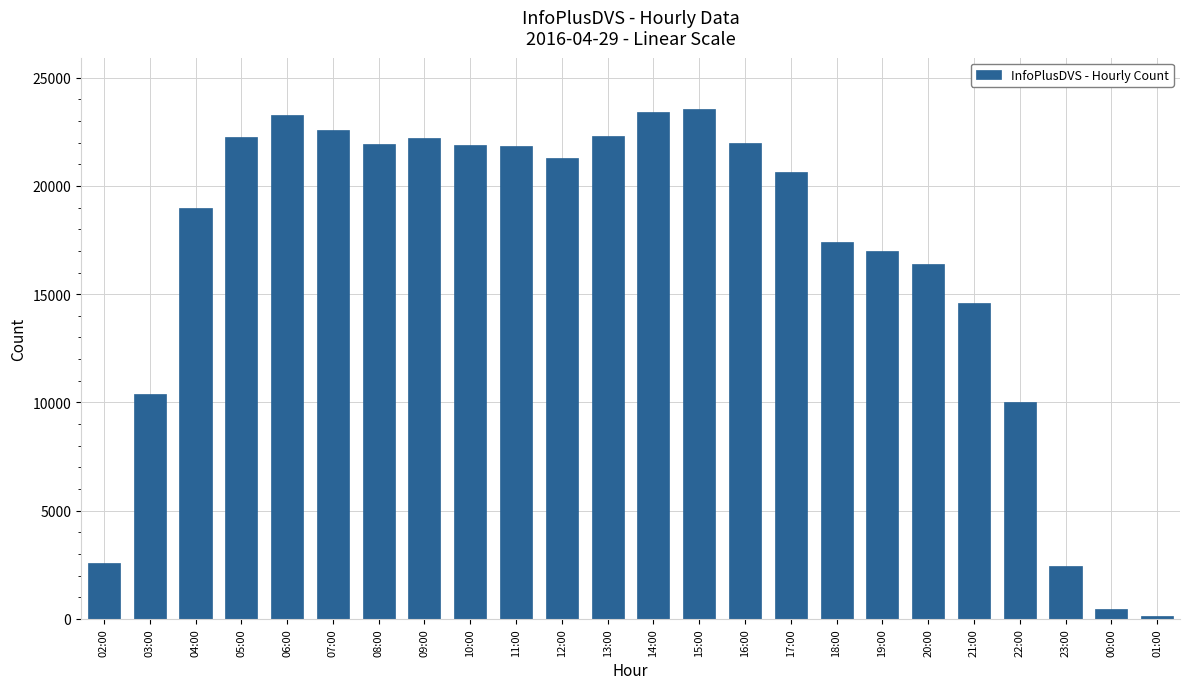

What is the average value?

16650